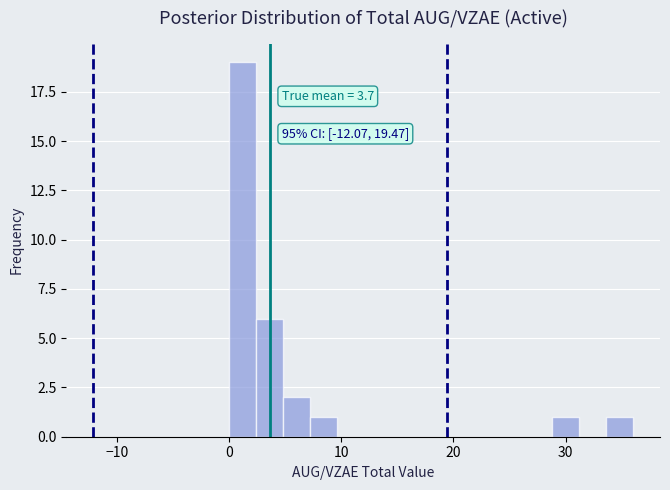

Around what value on the x-axis is the tallest bar? Give the approximate position of its centre, as read against the axis.

1